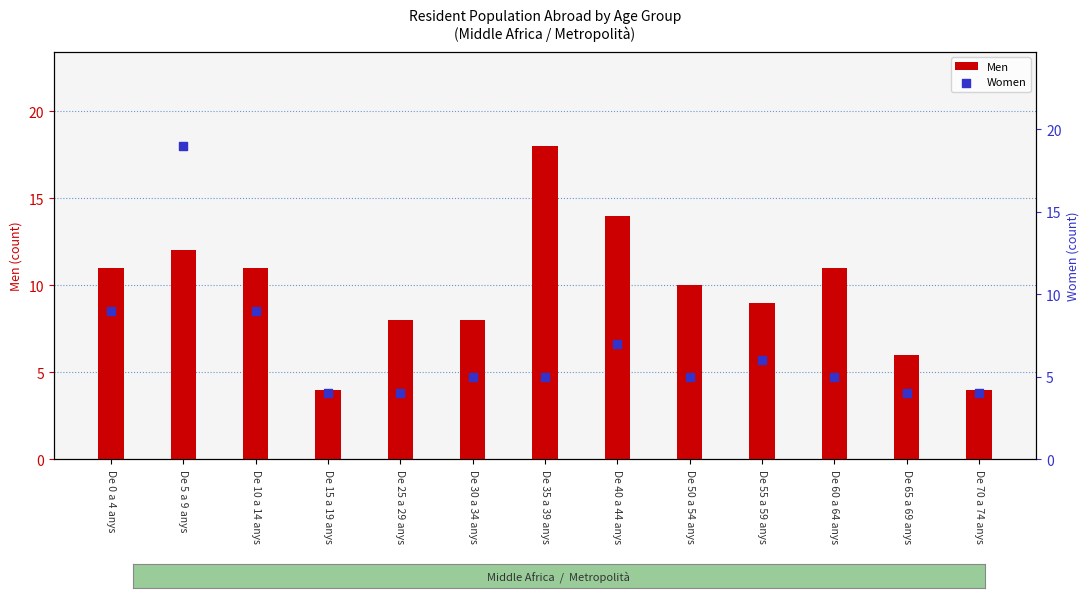

Which series has the largest Y range (max minus min)?

Women